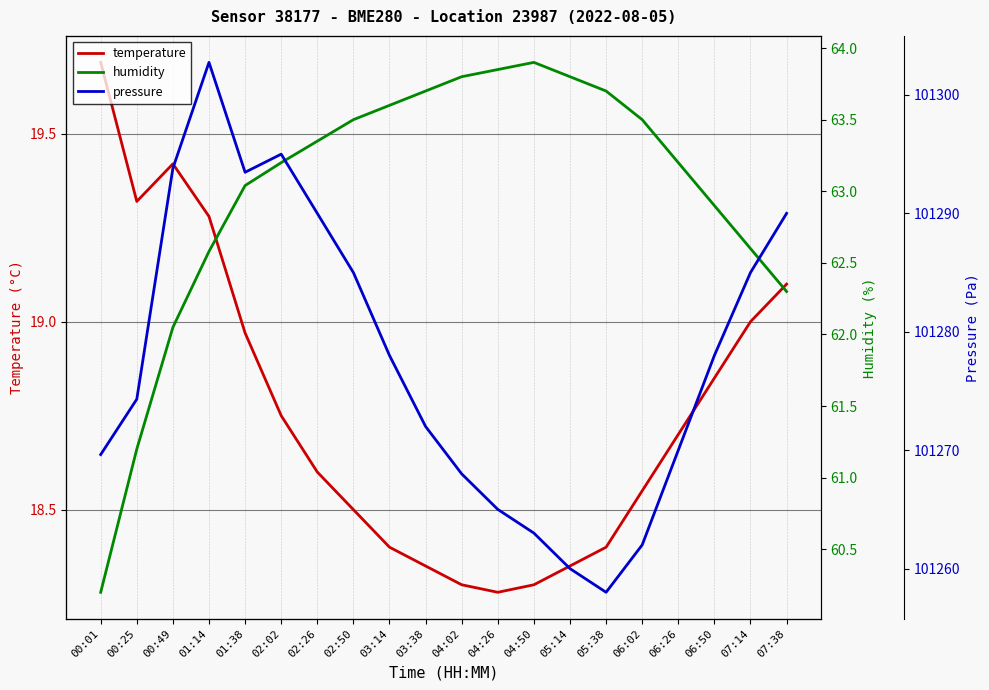

The pressure series shows 179785.6 at 01:14. True or false?

False